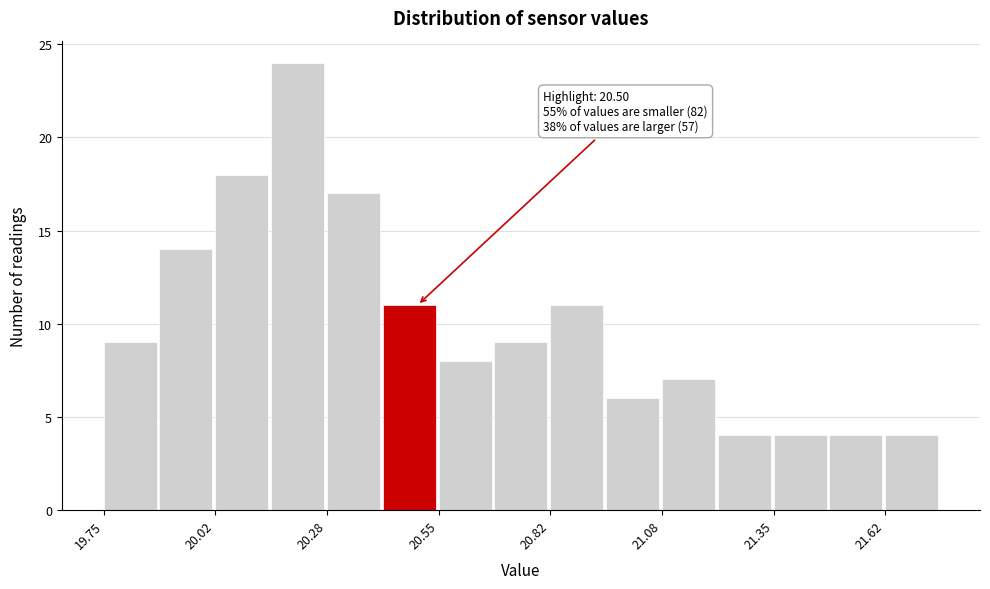

Around what value on the x-axis is the tallest bar? Give the approximate position of its centre, as read against the axis.

20.20